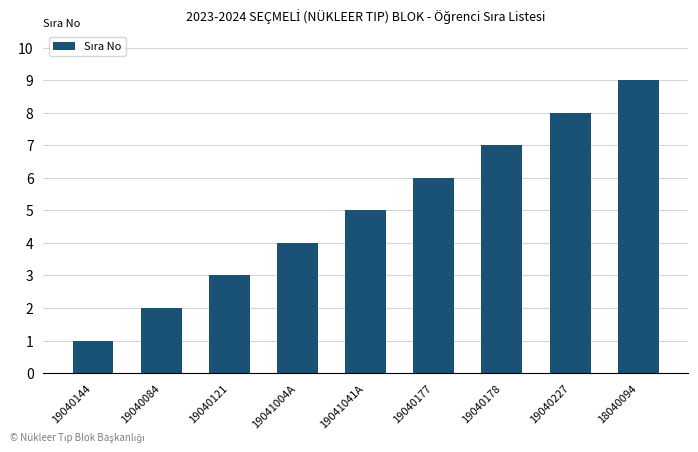

At which label is the value closest to 5?

19041041A